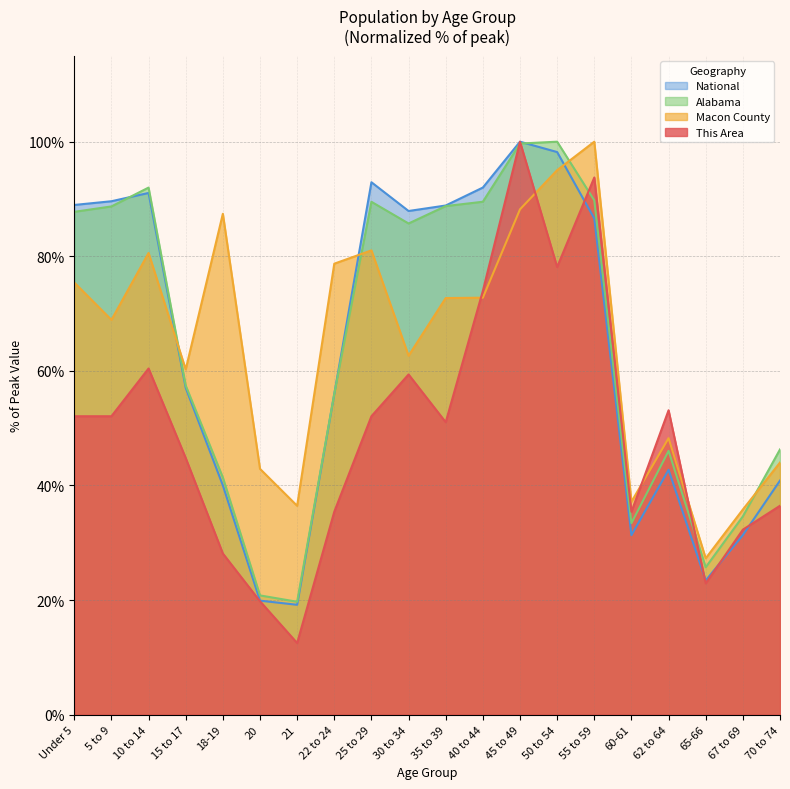

What is the average value of the National series?

63.9